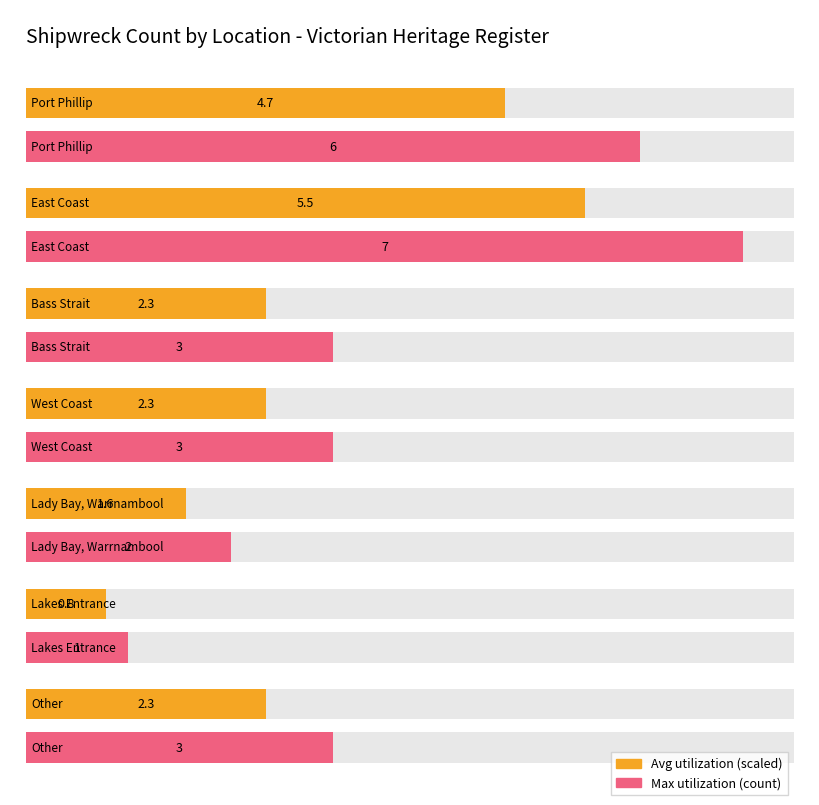

The chart shows a value of 2 at West Coast. True or false?

False